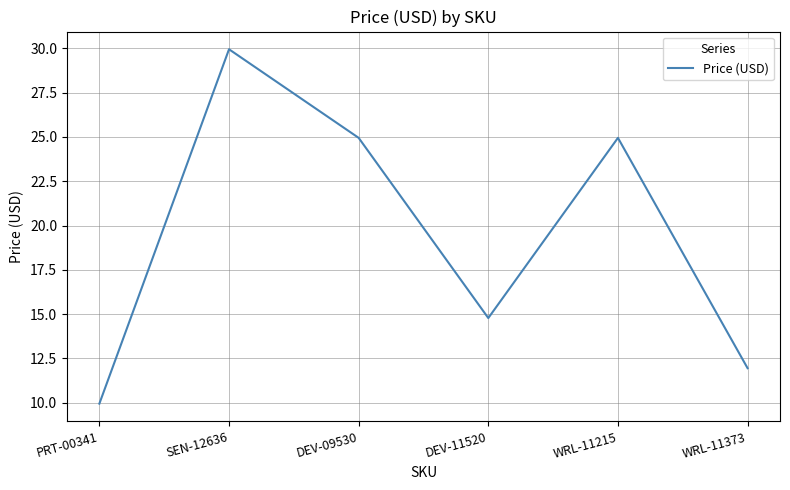

Does the chart display data point markers on the line(s)?

No